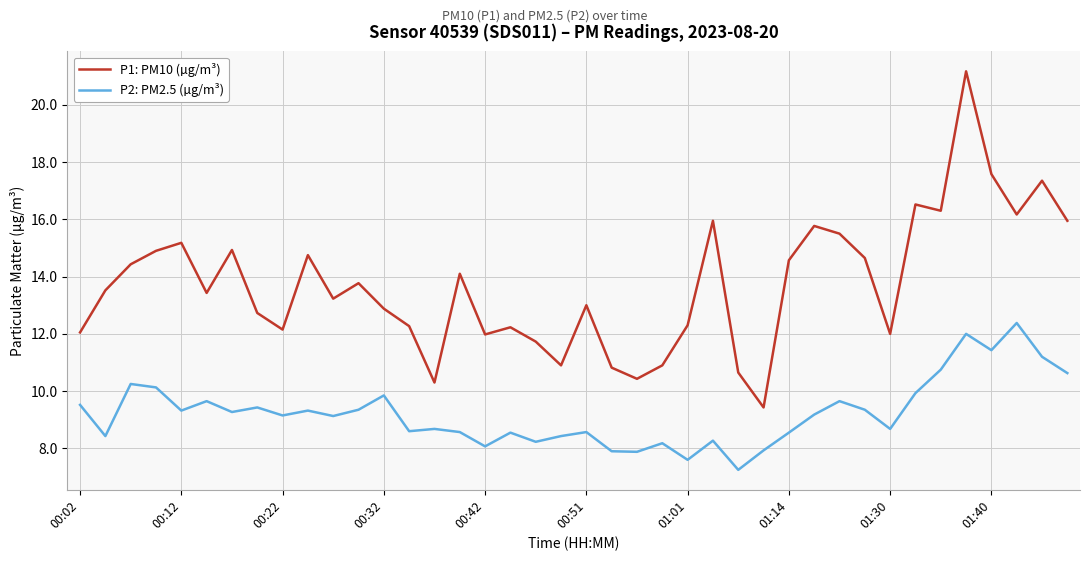

Does the chart display data point markers on the line(s)?

No